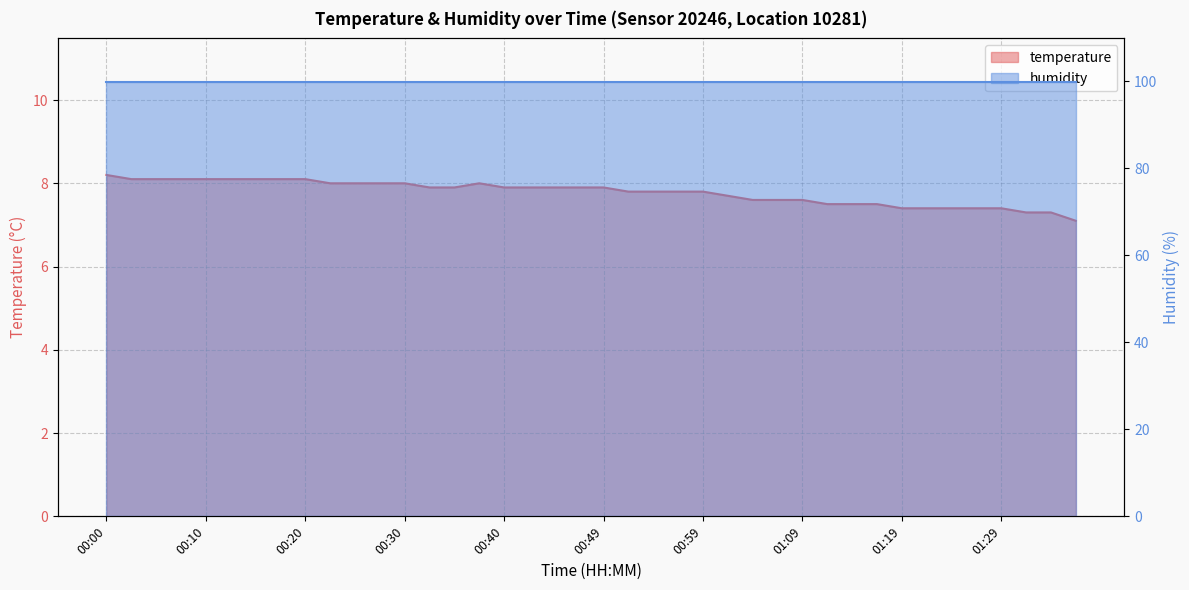

Which has a higher value, 00:59 or 01:24?

00:59